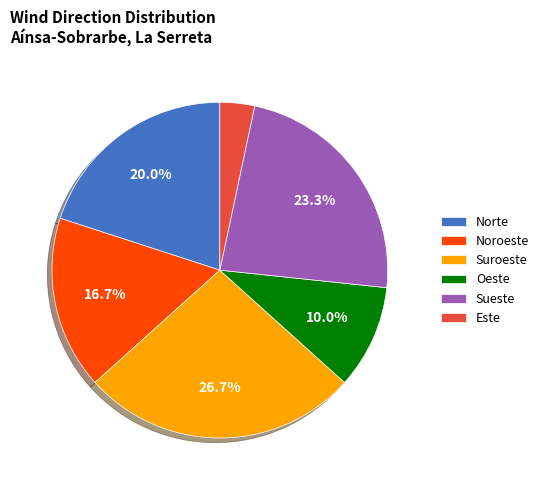

Which slice is the smallest?

Este